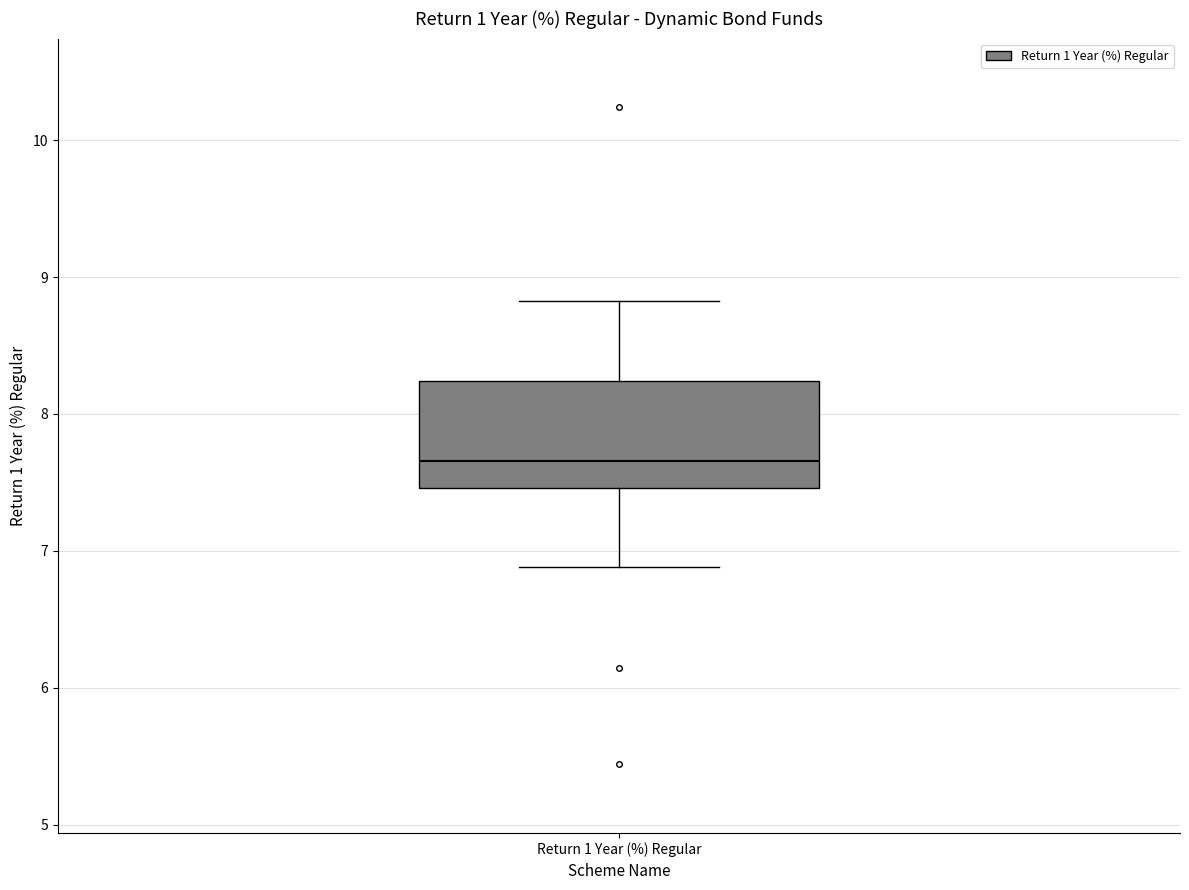

Where is the lower edge of the box for Return 1 Year (%) Regular on the y-axis? The values are not printed on the chart, so give them approximately, as read against the axis.

7.5